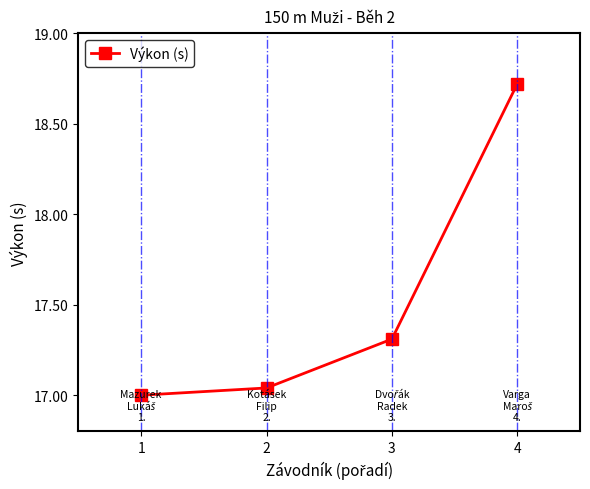

Which has a higher value, 3 or 4?

4